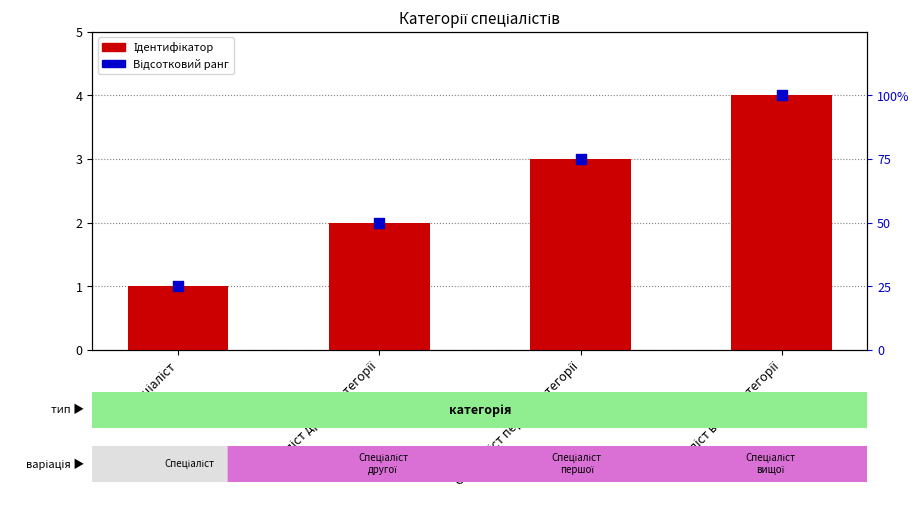

Which series has the widest spread of Y values?

Відсотковий ранг